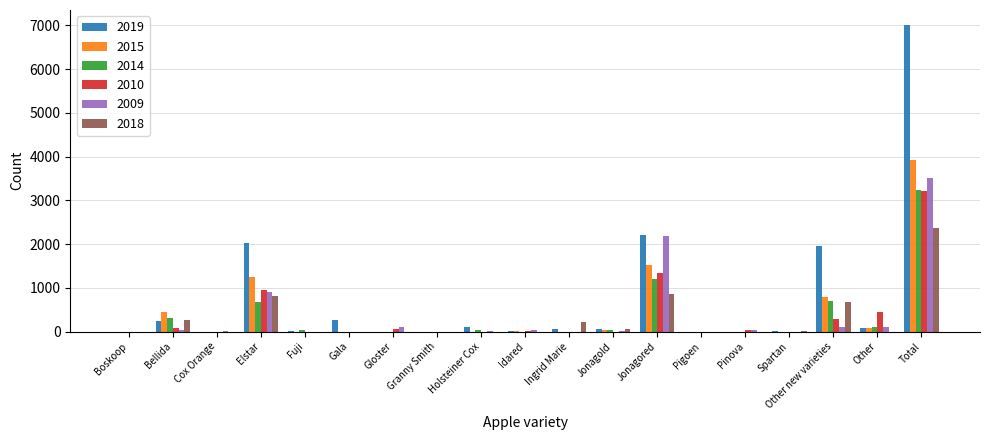

Which category has the highest value in the 2019 series?

Total